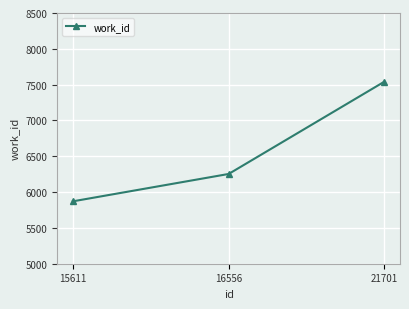

Reading right to left, list all the values displayed in this chart.

21701=7542	16556=6253	15611=5871